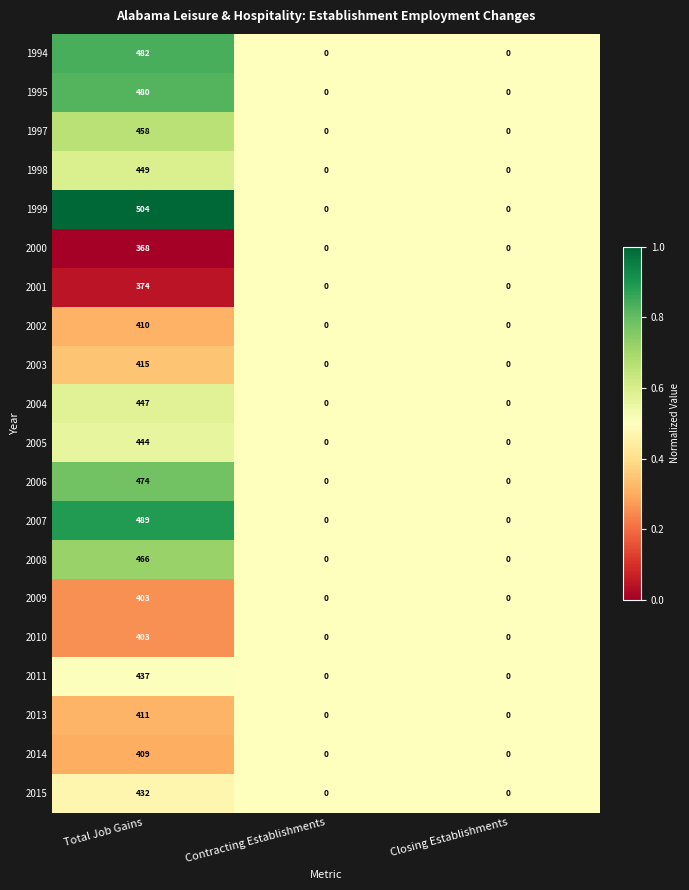

What is the total value across all series at Total Job Gains?

8755